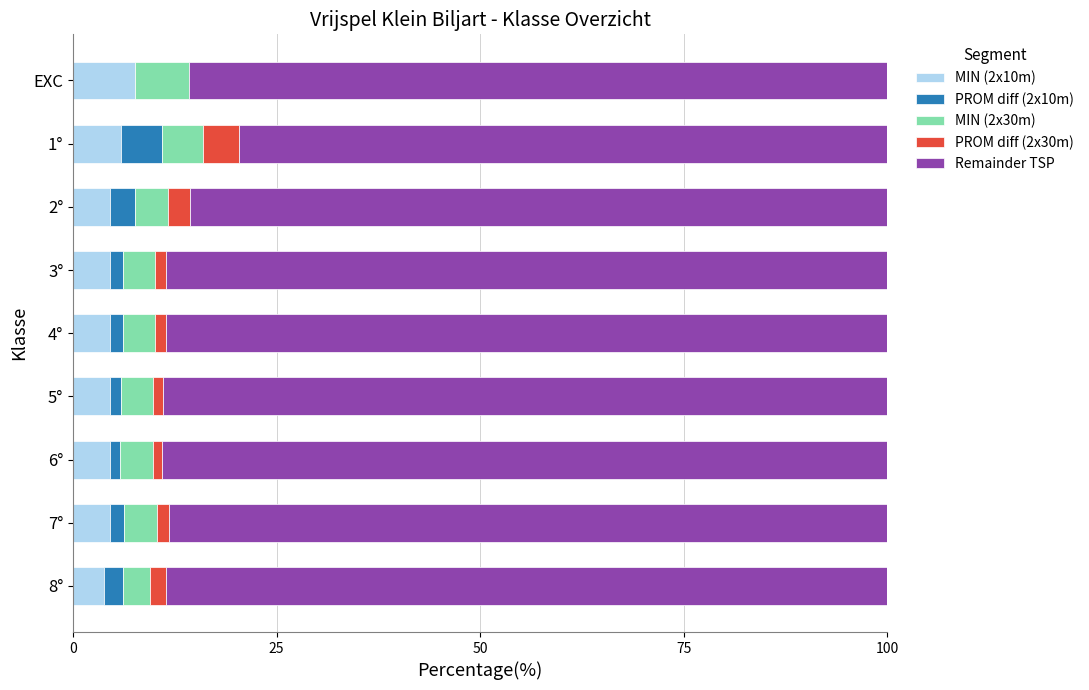

What is the maximum value for MIN (2x10m)?

7.6